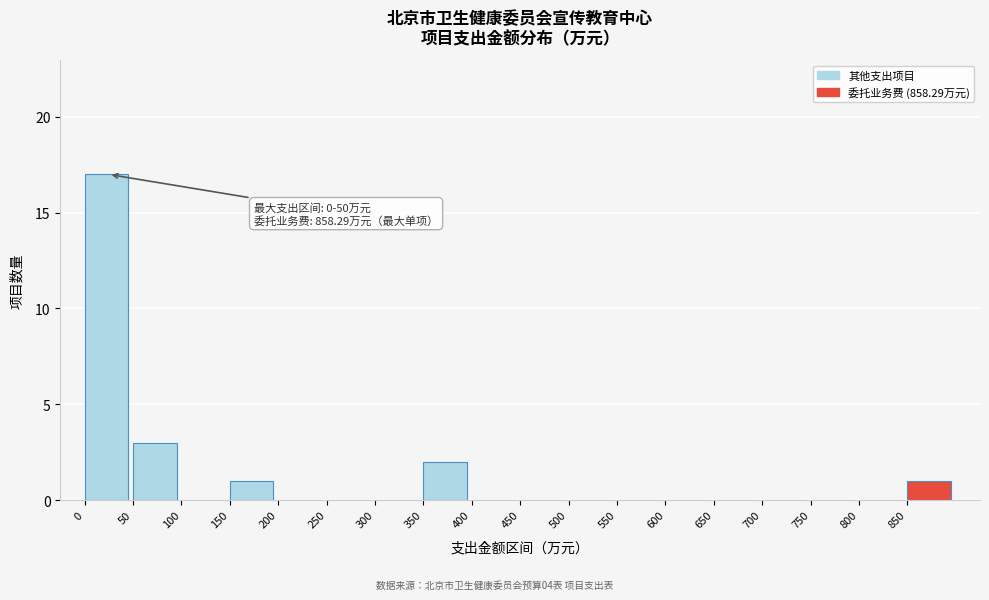

Which range on the x-axis has the tallest bar?

0 to 50